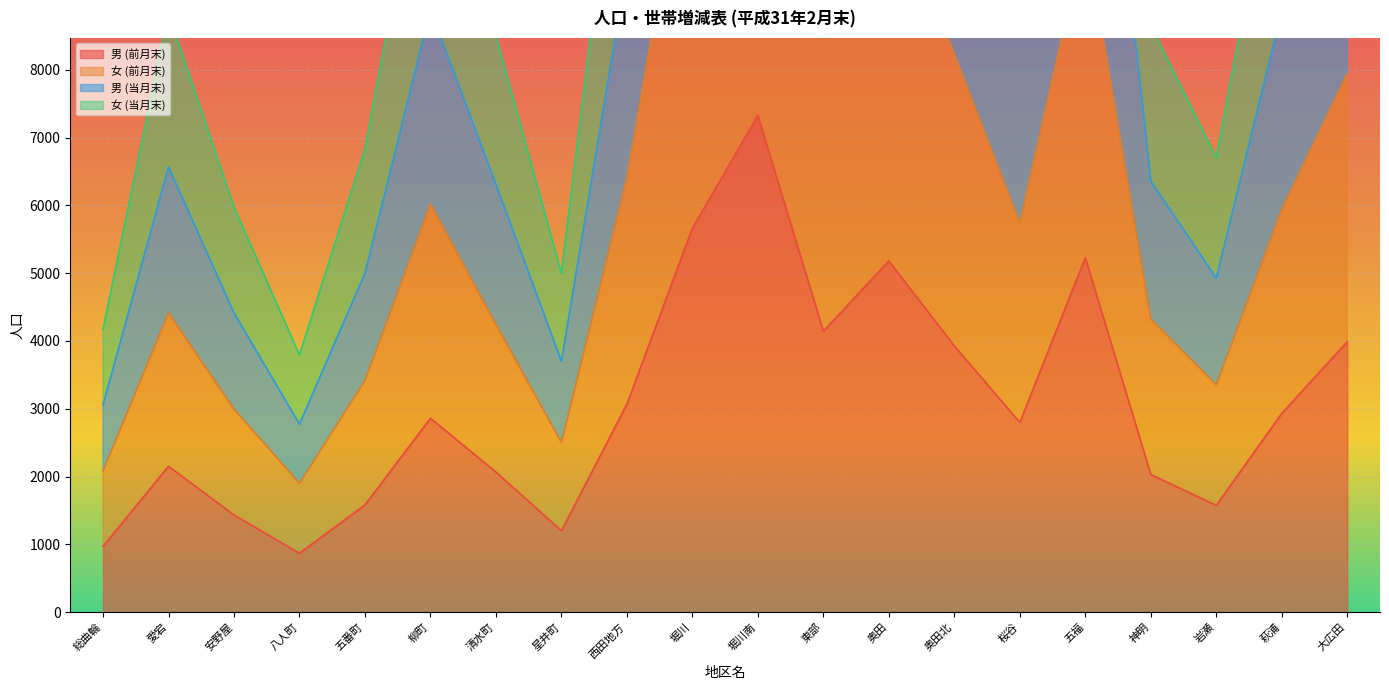

The 男 (前月末) series shows 5181 at 奥田. True or false?

True